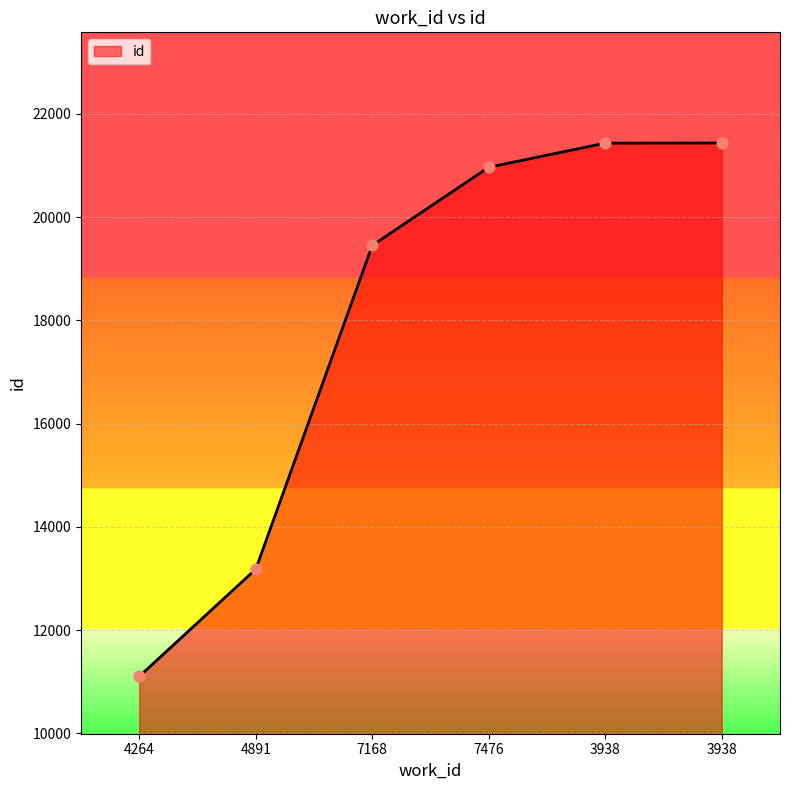

What is the change in value from 7168 to 3938?

+1982